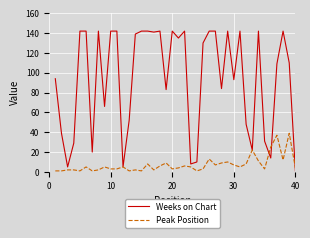

What is the difference between the maximum and minimum values in the Peak Position series?

38